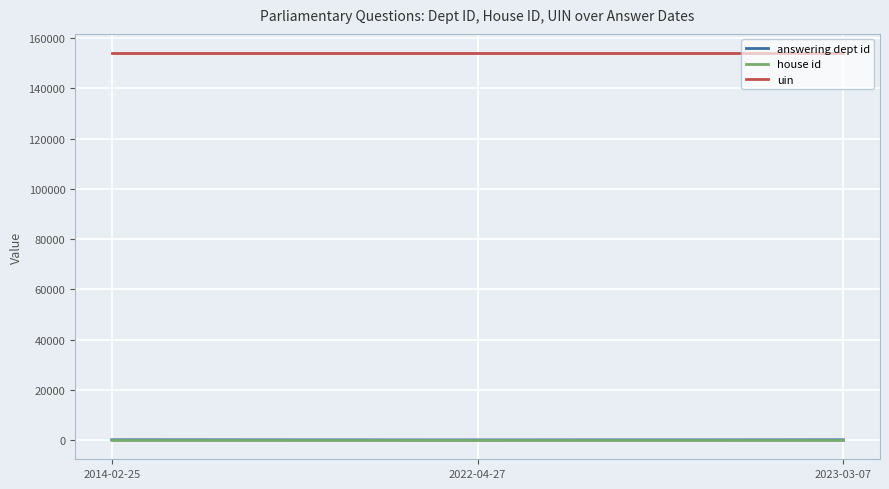

What is the minimum value for uin?

154018.0